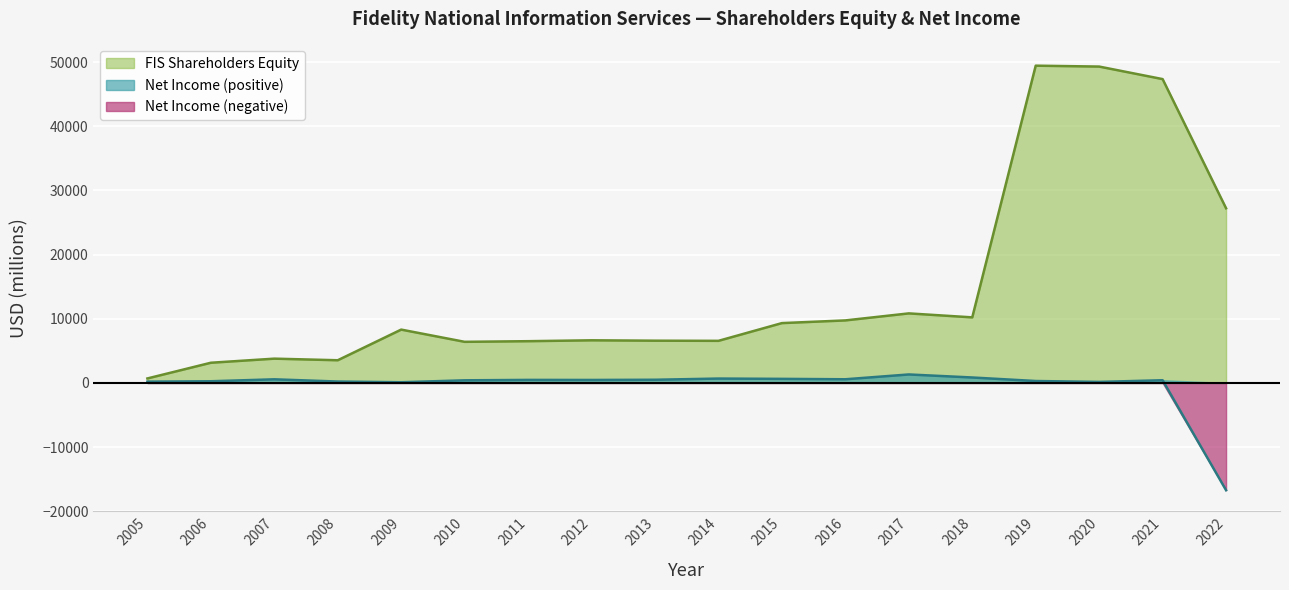

At how many categories does at least one series exceed -10580?

18